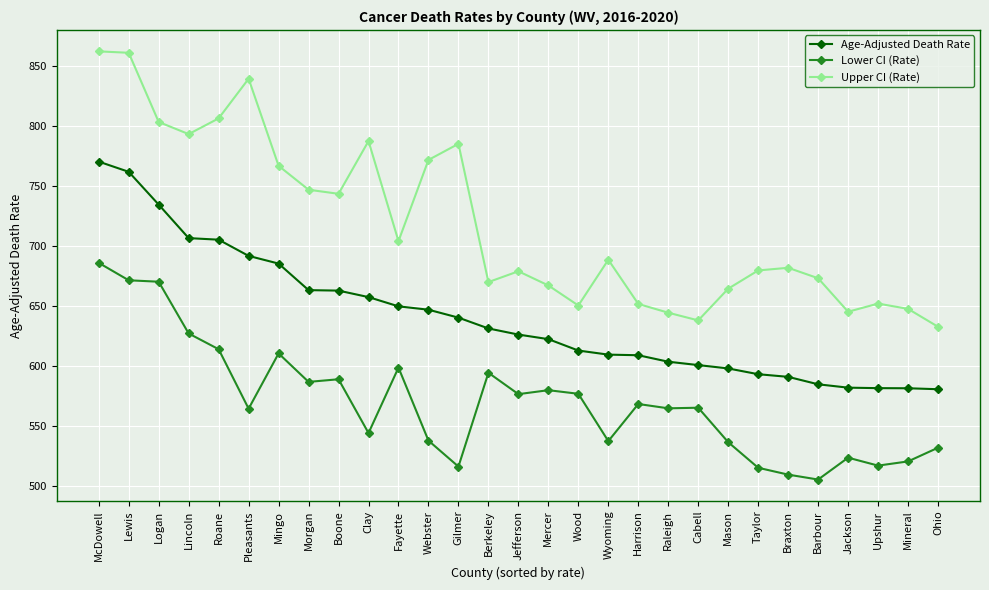

What is the total value across all series at Upshur?

1750.7